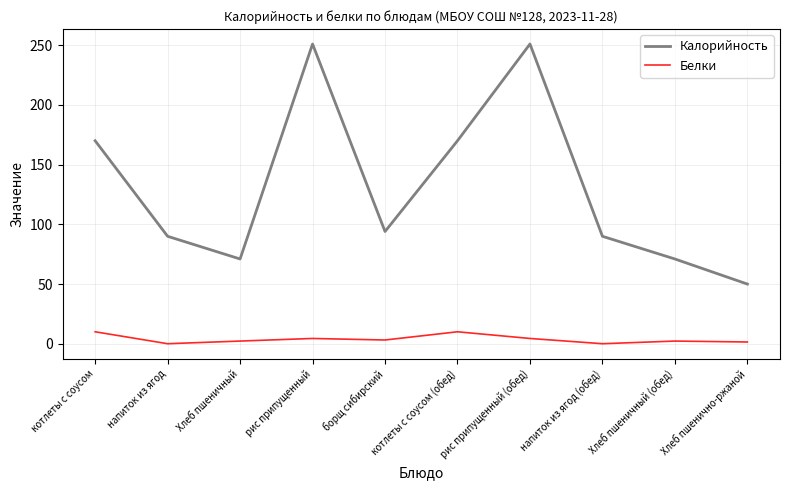

Where is the first local minimum for Калорийность?

Хлеб пшеничный